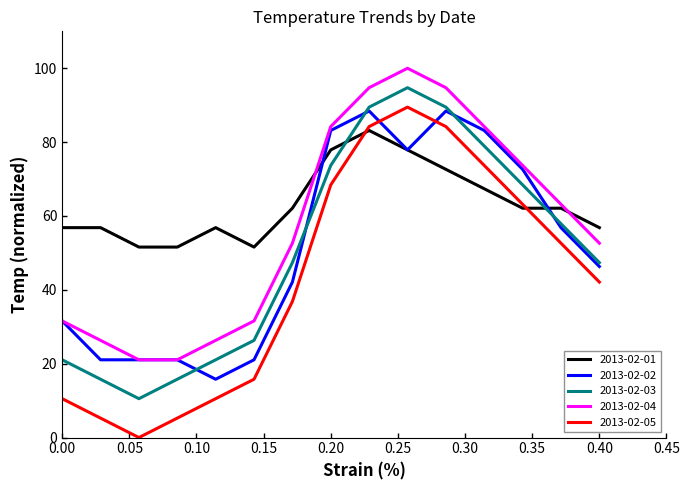

What is the greatest value displayed?

100.0